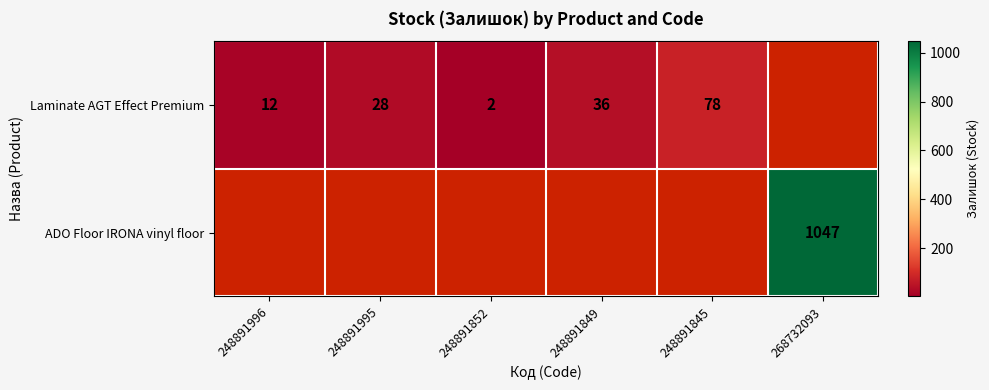

At which category does the chart reach its peak across all series?

268732093